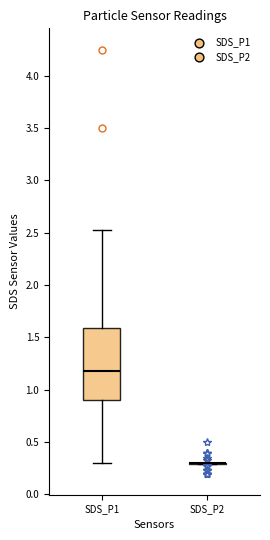

Reading left to right, read every box against the y-axis: the position of its median line, the range the box covers, and the ends of its whiskers. The values are not printed on the chart, so give them approximately, as read against the axis.

SDS_P1: median 1.20, box 0.90 to 1.60, whiskers 0.30 to 2.55
SDS_P2: box collapsed to a line at 0.30, whiskers 0.30 to 0.30